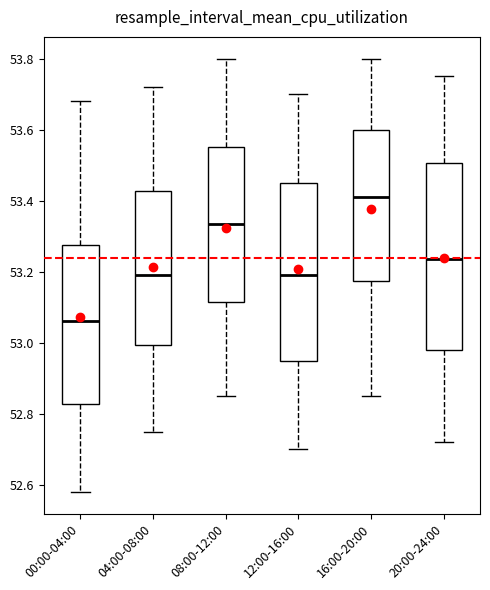

Reading left to right, read every box against the y-axis: the position of its median line, the range the box covers, and the ends of its whiskers. The values are not printed on the chart, so give them approximately, as read against the axis.

00:00-04:00: median 53.06, box 52.82 to 53.28, whiskers 52.58 to 53.68
04:00-08:00: median 53.20, box 53.00 to 53.42, whiskers 52.76 to 53.72
08:00-12:00: median 53.34, box 53.12 to 53.56, whiskers 52.86 to 53.80
12:00-16:00: median 53.20, box 52.96 to 53.46, whiskers 52.70 to 53.70
16:00-20:00: median 53.42, box 53.18 to 53.60, whiskers 52.86 to 53.80
20:00-24:00: median 53.24, box 52.98 to 53.50, whiskers 52.72 to 53.76